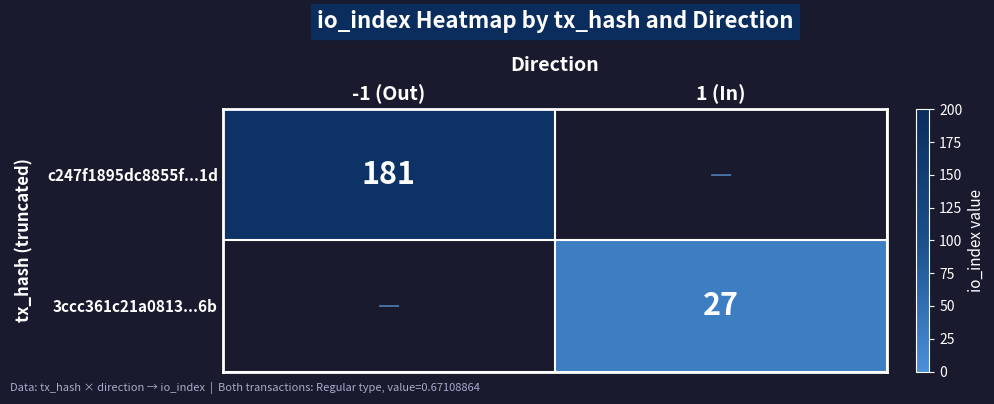

Is it true that c247f1895dc8855f...1d equals 181 at -1 (Out)?

True